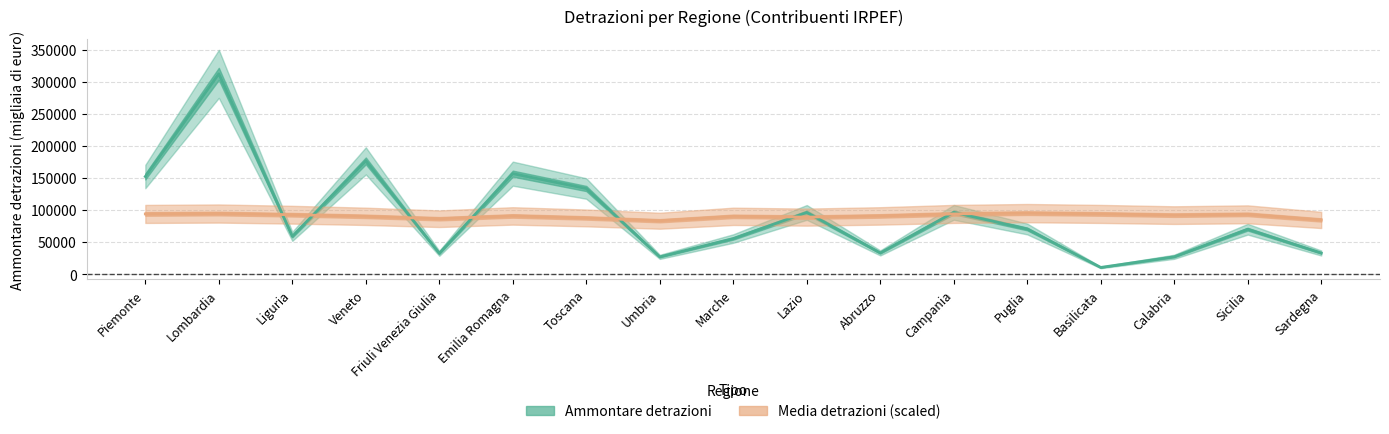

Which series ends up on top after the final intersection of Ammontare detrazioni and Media detrazioni (scaled)?

Media detrazioni (scaled)